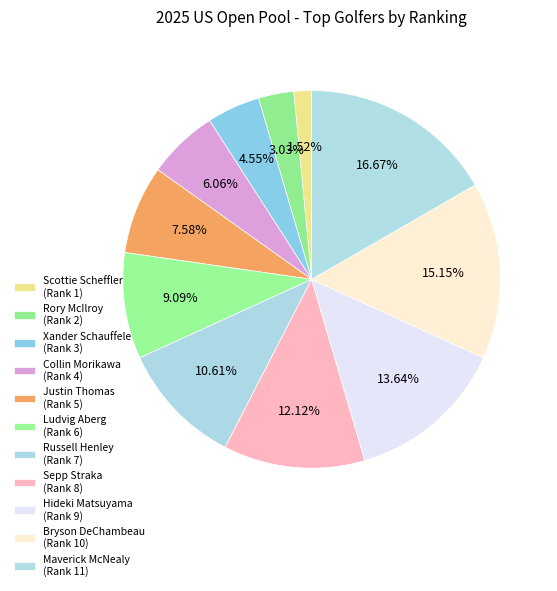

To the nearest percent, what percentage of the pie is Hideki Matsuyama?

14%